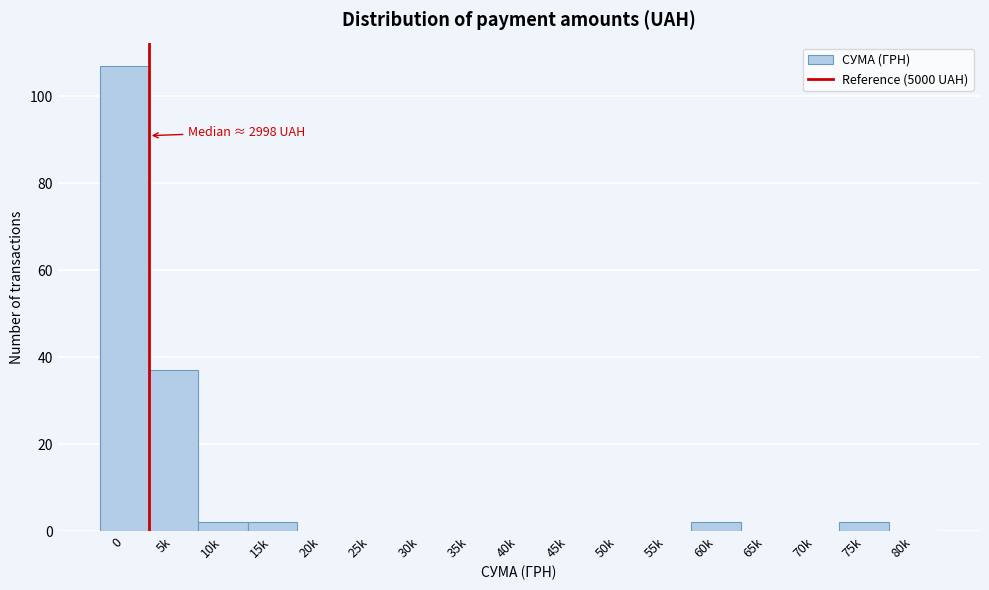

Reading right to left, what are all the values shown in this chart?

80k=0	75k=2	70k=0	65k=0	60k=2	55k=0	50k=0	45k=0	40k=0	35k=0	30k=0	25k=0	20k=0	15k=2	10k=2	5k=37	0=107